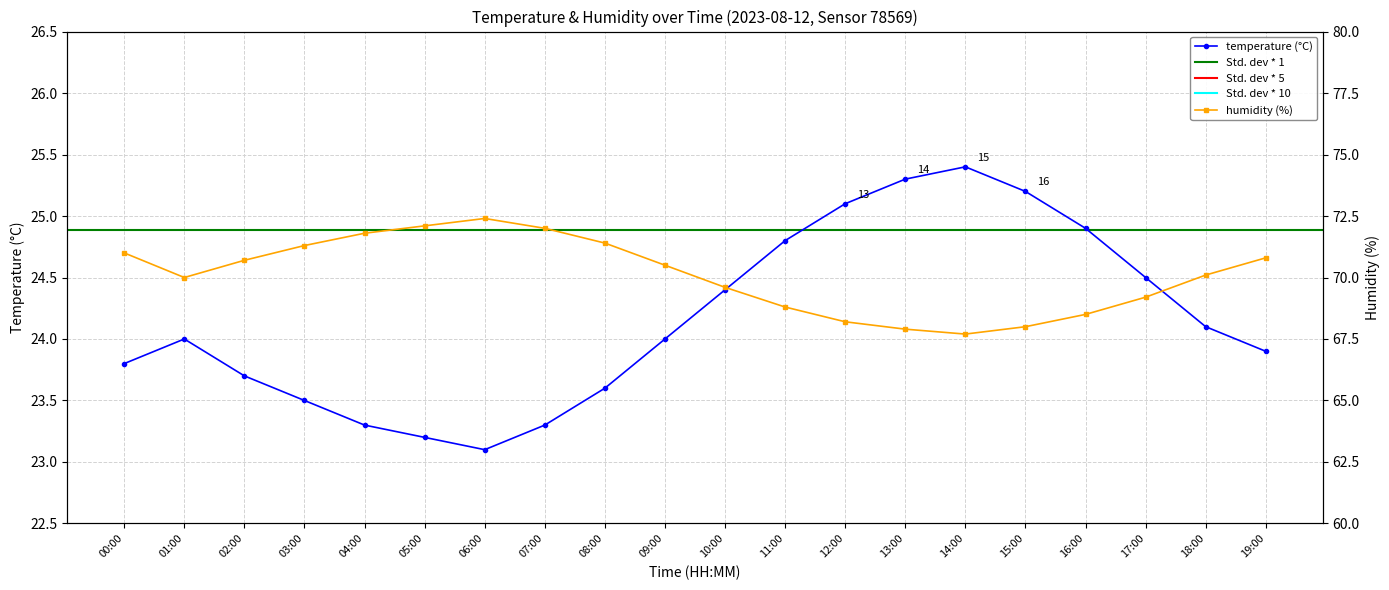

Rank the series by their maximum value, from highest to lowest.

humidity, temperature